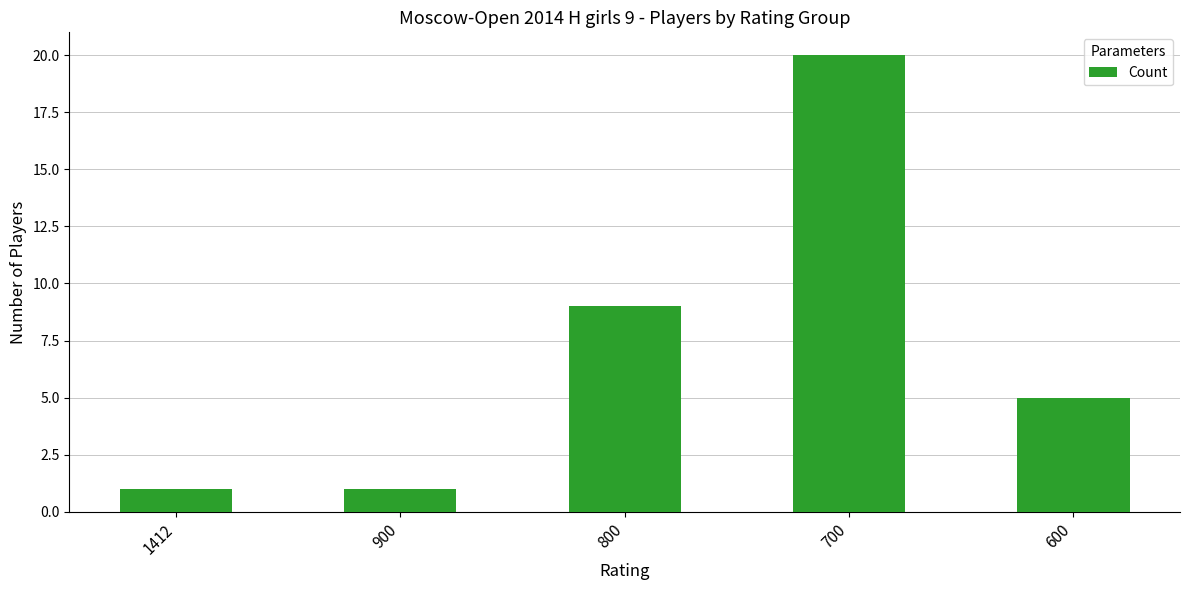

Which has a higher value, 700 or 600?

700